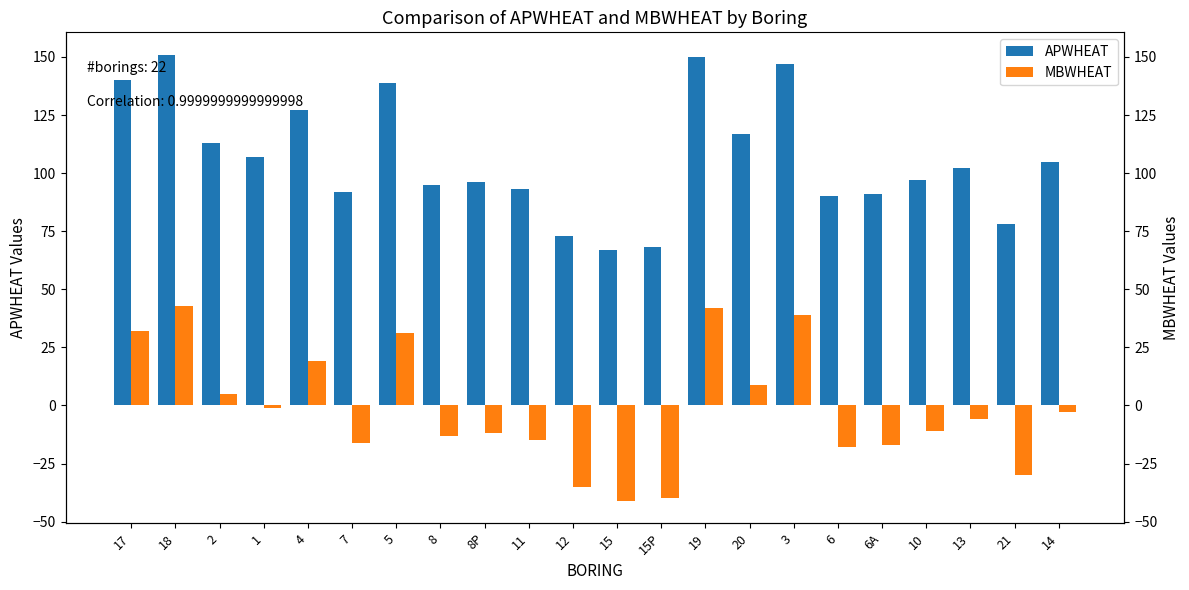

The value of APWHEAT at 8P is 164. True or false?

False